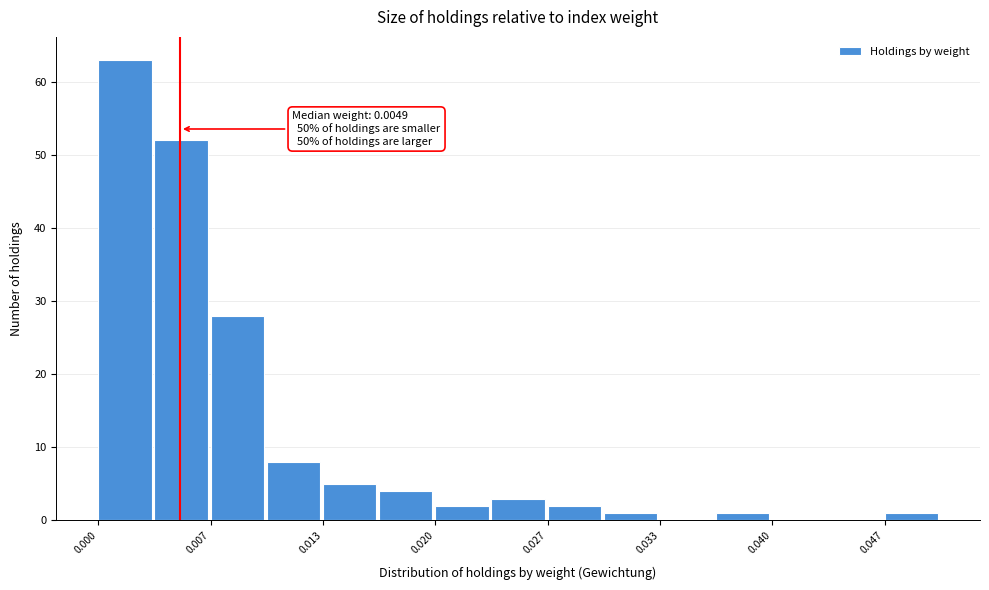

Around what value on the x-axis is the tallest bar? Give the approximate position of its centre, as read against the axis.

0.002